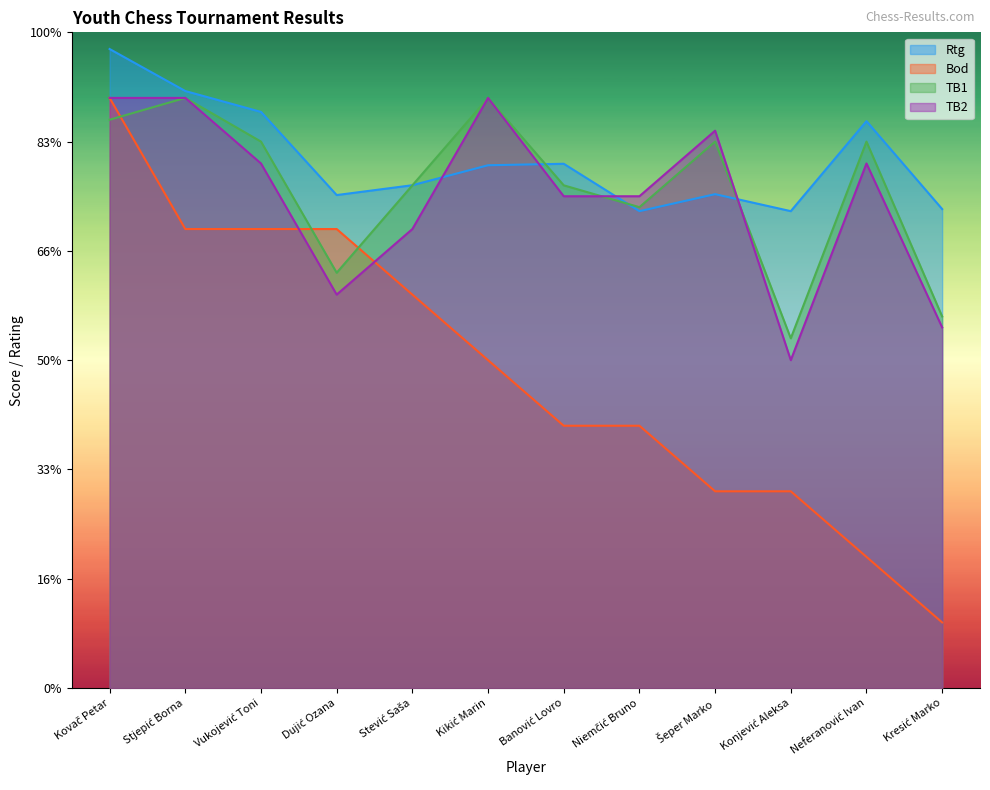

Reading left to right, transcribe all the data shown in this chart.

Rtg: Kovač Petar=14.6	Stjepić Borna=13.7	Vukojević Toni=13.2	Dujić Ozana=11.3	Stević Saša=11.5	Kikić Marin=12.0	Banović Lovro=12.0	Niemčić Bruno=10.9	Šeper Marko=11.3	Konjević Aleksa=10.9	Neferanović Ivan=13.0	Kresić Marko=11.0
Bod: Kovač Petar=13.5	Stjepić Borna=10.5	Vukojević Toni=10.5	Dujić Ozana=10.5	Stević Saša=9.0	Kikić Marin=7.5	Banović Lovro=6.0	Niemčić Bruno=6.0	Šeper Marko=4.5	Konjević Aleksa=4.5	Neferanović Ivan=3.0	Kresić Marko=1.5
TB1: Kovač Petar=13.0	Stjepić Borna=13.5	Vukojević Toni=12.5	Dujić Ozana=9.5	Stević Saša=11.5	Kikić Marin=13.5	Banović Lovro=11.5	Niemčić Bruno=11.0	Šeper Marko=12.5	Konjević Aleksa=8.0	Neferanović Ivan=12.5	Kresić Marko=8.5
TB2: Kovač Petar=13.5	Stjepić Borna=13.5	Vukojević Toni=12.0	Dujić Ozana=9.0	Stević Saša=10.5	Kikić Marin=13.5	Banović Lovro=11.2	Niemčić Bruno=11.2	Šeper Marko=12.8	Konjević Aleksa=7.5	Neferanović Ivan=12.0	Kresić Marko=8.2